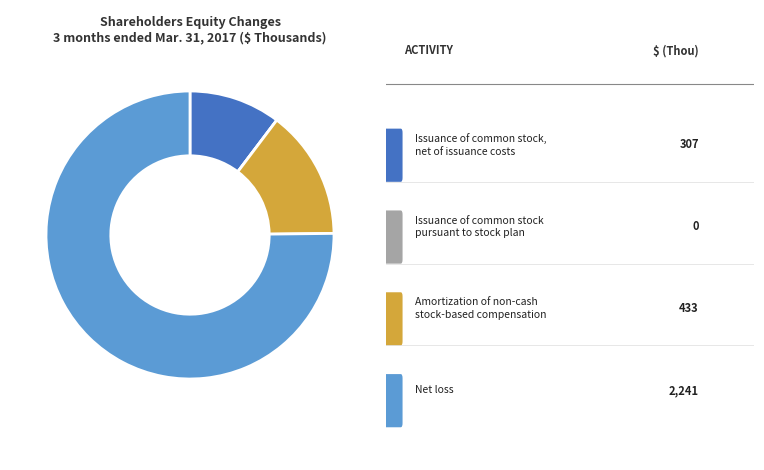

Is there a majority slice in this chart?

Yes